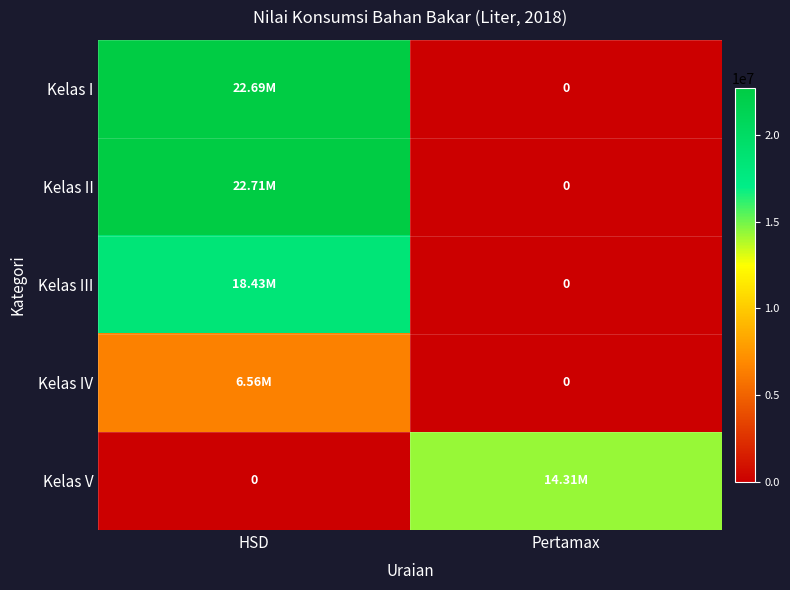

At Pertamax, list the series in order from largest to smallest.

Kelas V, Kelas I, Kelas II, Kelas III, Kelas IV